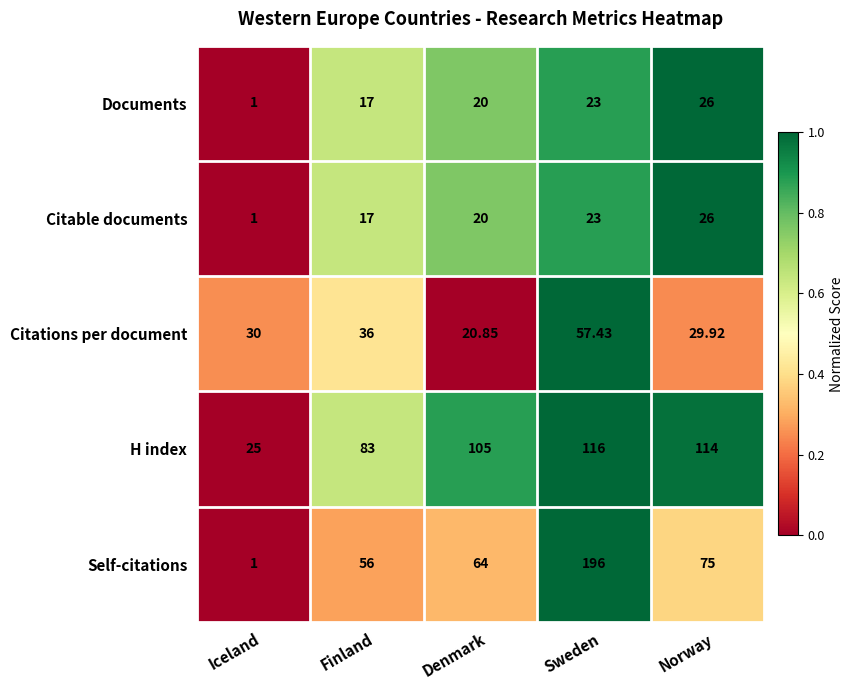

At which category is the sum across all series the highest?

Sweden